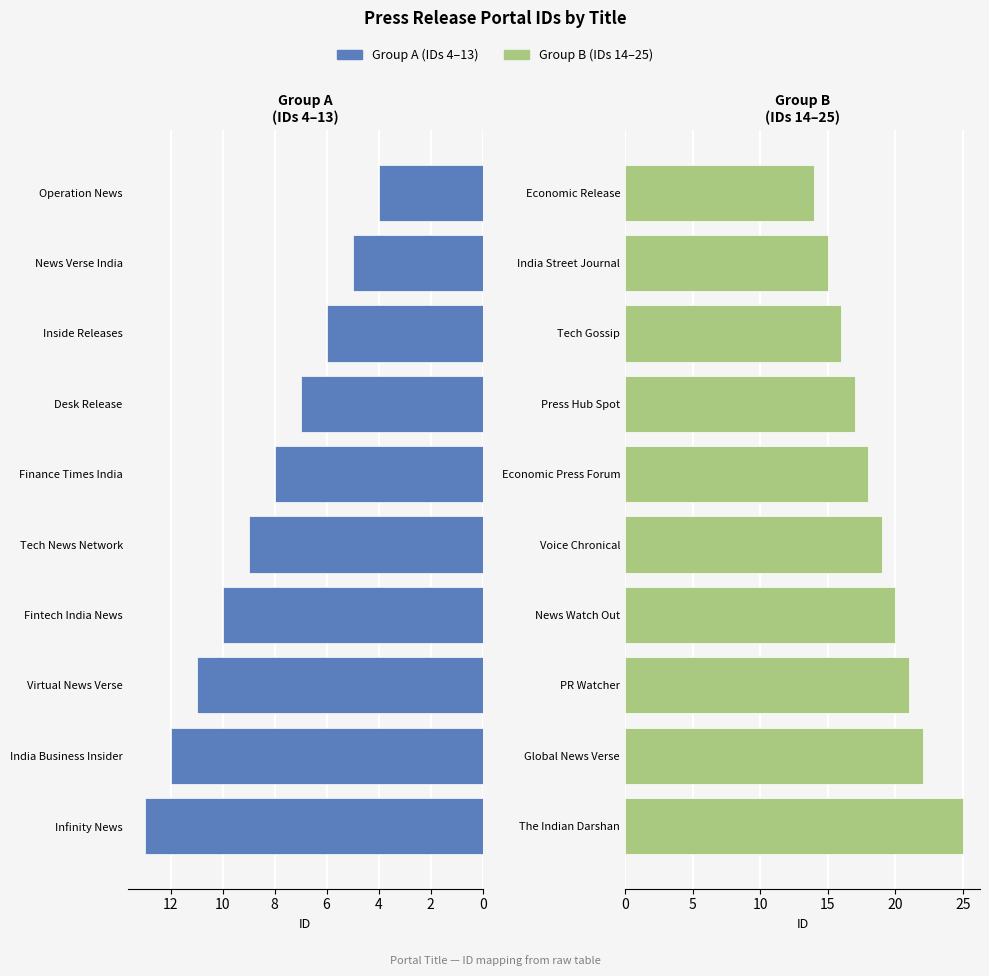

What is the sum of all Left Group (IDs 4–13) values?

85